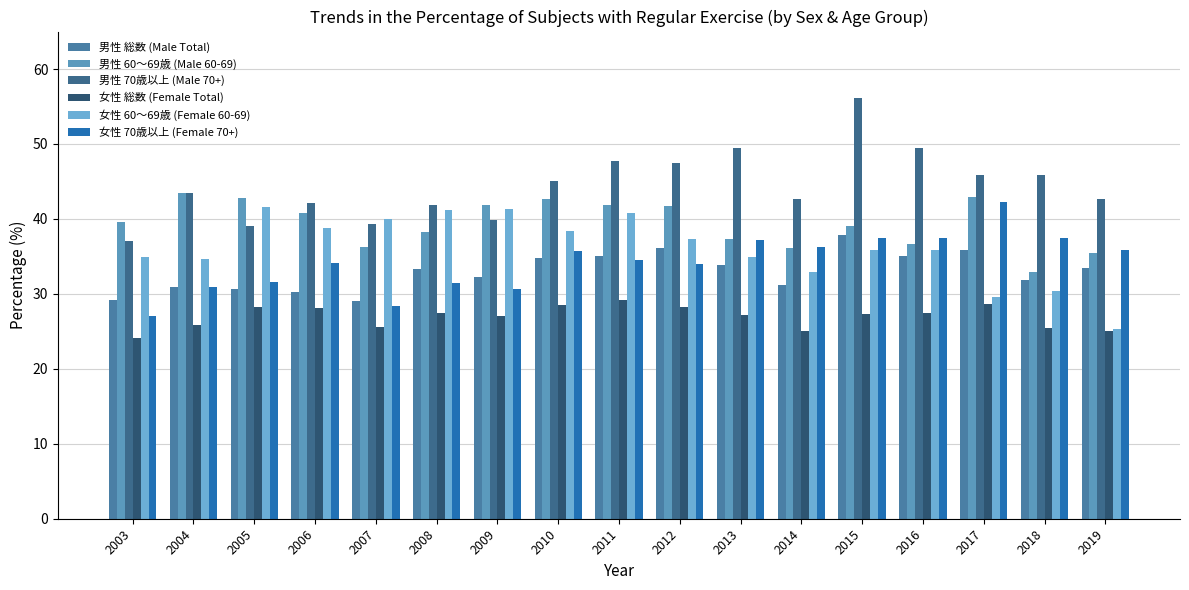

Reading left to right, extract all data points from this chart.

男性 総数 (Male Total): 29.2	30.9	30.7	30.2	29.1	33.3	32.2	34.8	35.0	36.1	33.8	31.2	37.8	35.1	35.9	31.8	33.4
男性 60～69歳 (Male 60-69): 39.6	43.4	42.8	40.8	36.3	38.3	41.9	42.6	41.9	41.7	37.3	36.1	39.0	36.6	42.9	32.9	35.5
男性 70歳以上 (Male 70+): 37.0	43.5	39.1	42.1	39.3	41.9	39.9	45.0	47.7	47.5	49.4	42.6	56.1	49.4	45.8	45.8	42.7
女性 総数 (Female Total): 24.1	25.8	28.2	28.1	25.6	27.5	27.0	28.5	29.2	28.2	27.2	25.1	27.3	27.4	28.6	25.5	25.1
女性 60～69歳 (Female 60-69): 34.9	34.7	41.6	38.8	40.0	41.2	41.3	38.4	40.8	37.3	34.9	32.9	35.9	35.9	29.6	30.4	25.3
女性 70歳以上 (Female 70+): 27.1	30.9	31.6	34.1	28.4	31.4	30.7	35.7	34.5	34.0	37.2	36.3	37.5	37.4	42.3	37.5	35.9